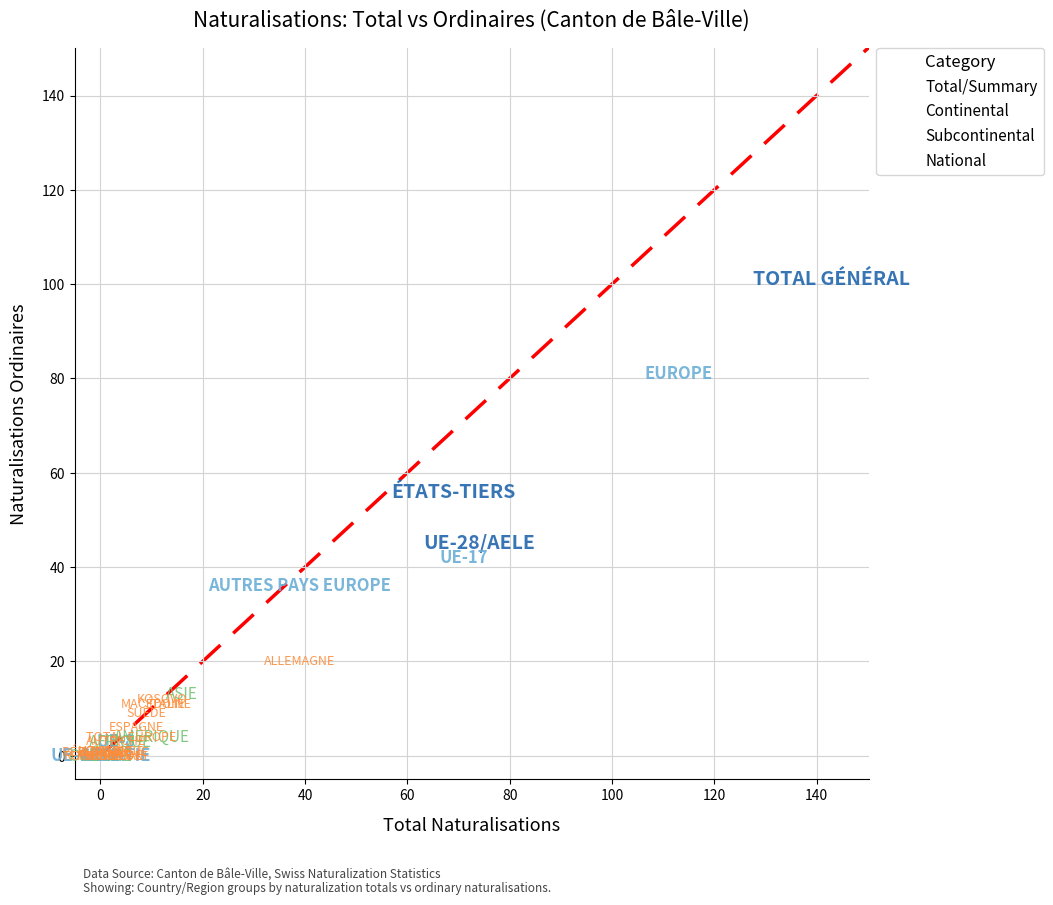

Which series has the widest spread of Y values?

Continental